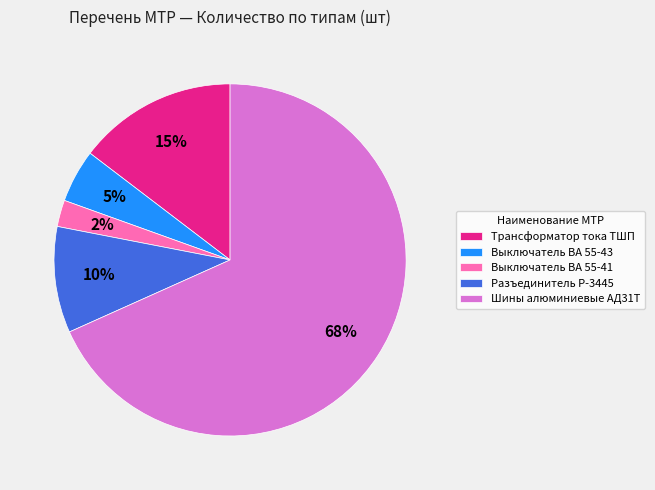

To the nearest percent, what percentage of the pie is Разъединитель Р-3445?

10%